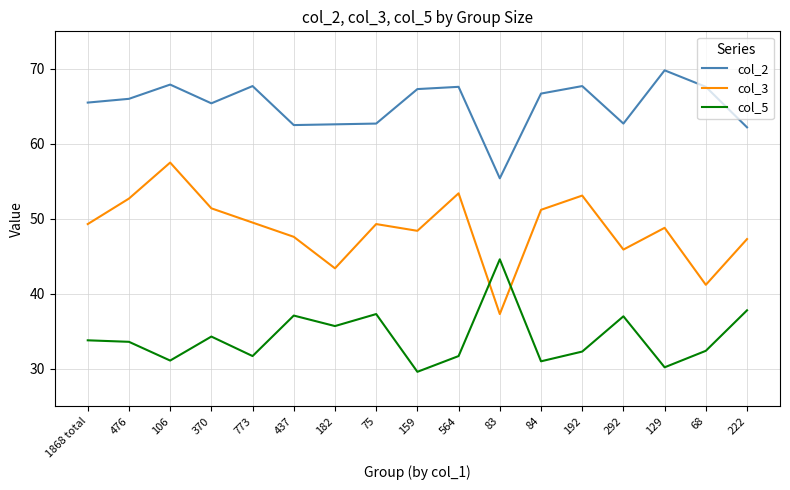

The col_2 series shows 102.3 at 106. True or false?

False